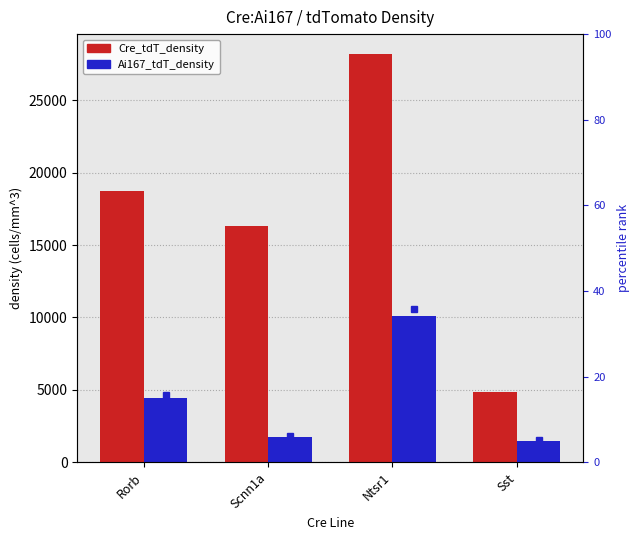

Which series has the largest total across all categories?

Cre_tdT_density